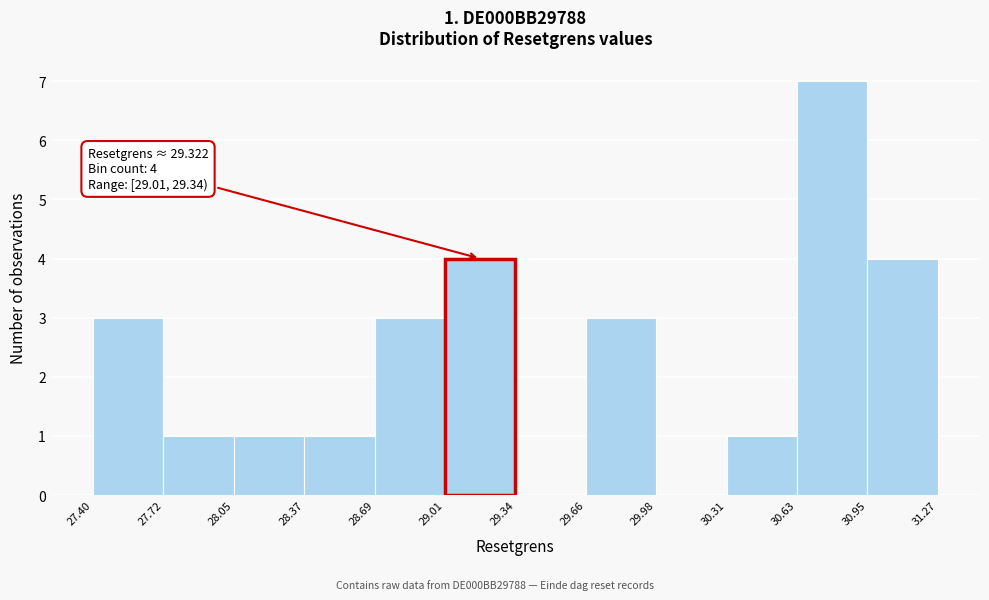

Over which range of the x-axis is the bar tallest?

30.63 to 30.95